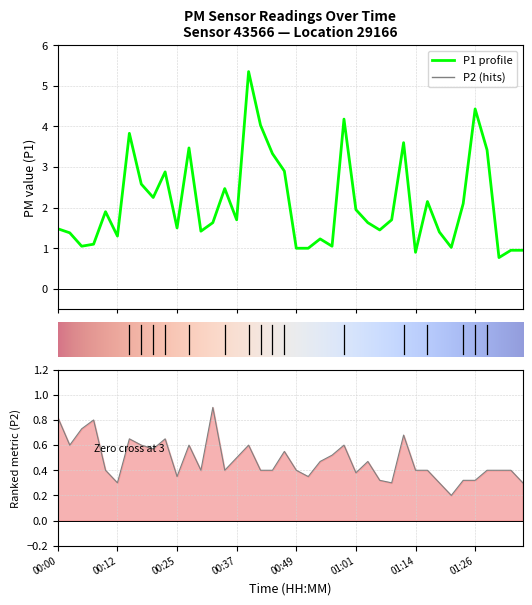

True or false: P1 and P2 intersect in this chart.

False